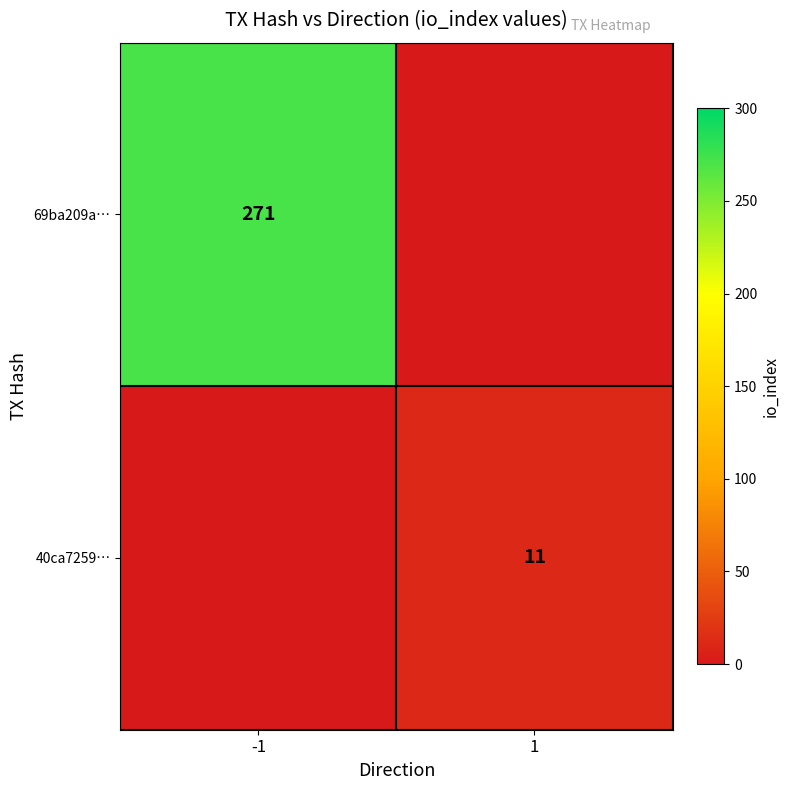

What is the maximum value shown in the chart?

271